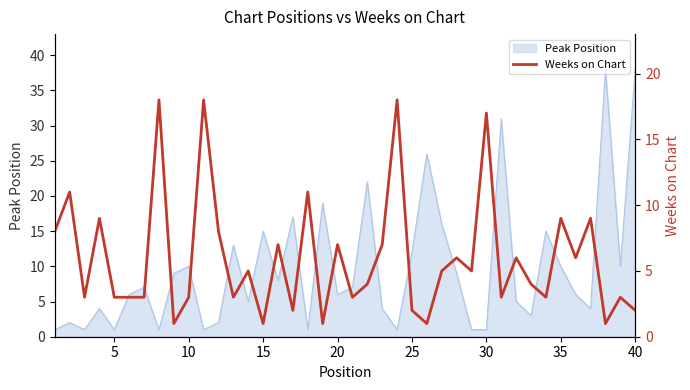

The value of Peak Position at 20 is 10. True or false?

False